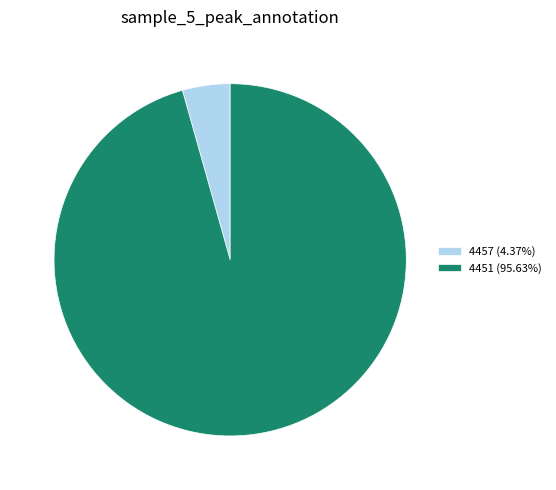

Approximately how many times larger is the value at 4451 compared to 4457?

21.9